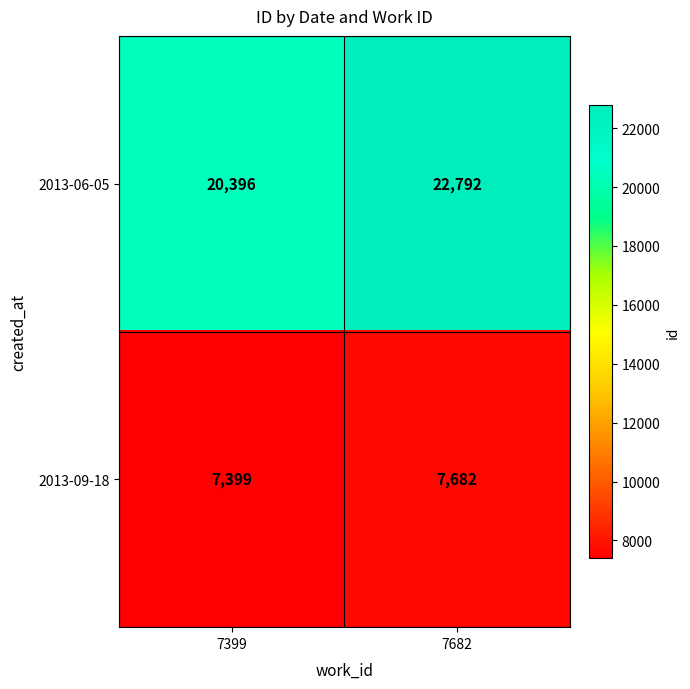

Which series has the largest total across all categories?

2013-06-05